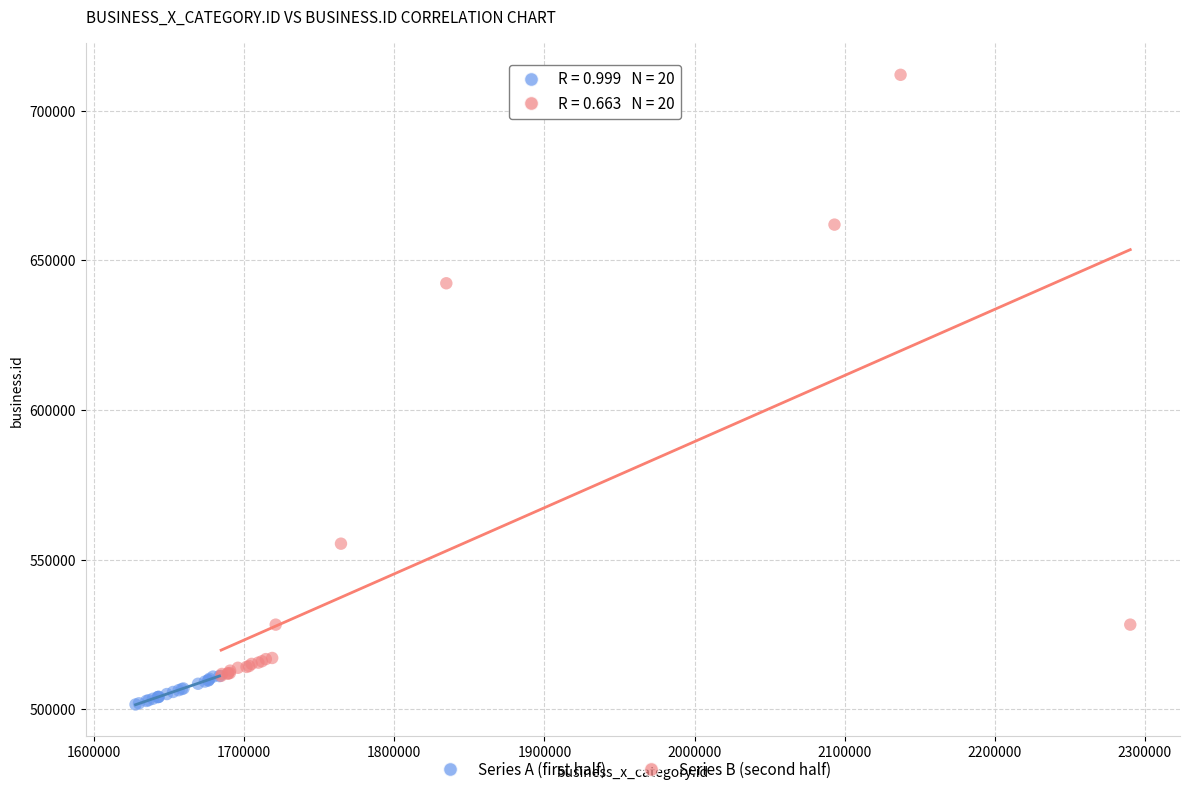

Which series has the widest spread of Y values?

Series B (second half)